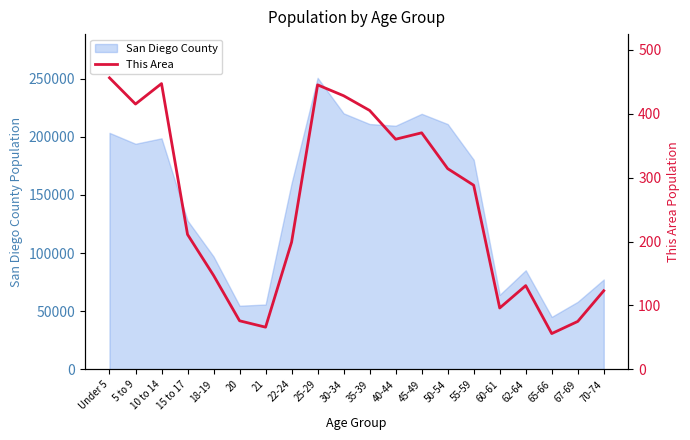

How many interior local peaks (higher than both neighbors) does the data have?

4